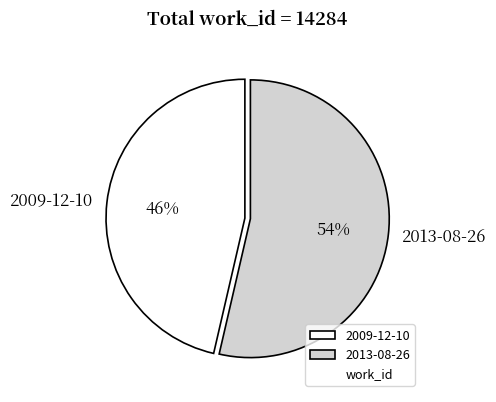

True or false: 2013-08-26 accounts for 67% of the total.

False